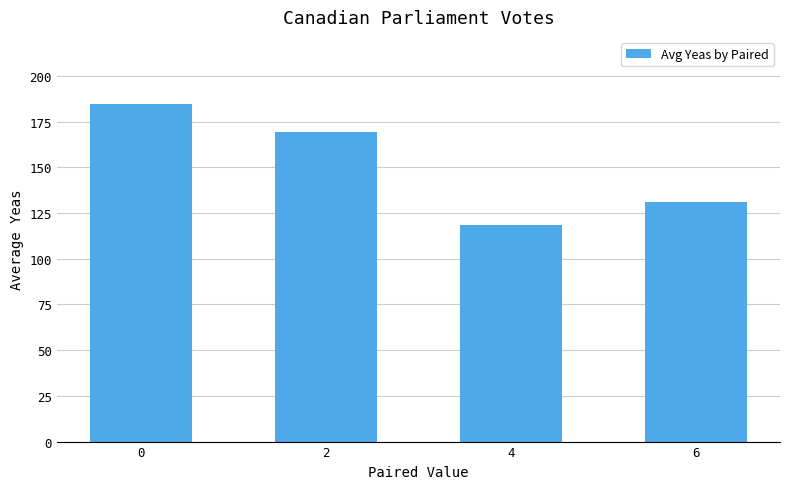

Are the bars horizontal?

No